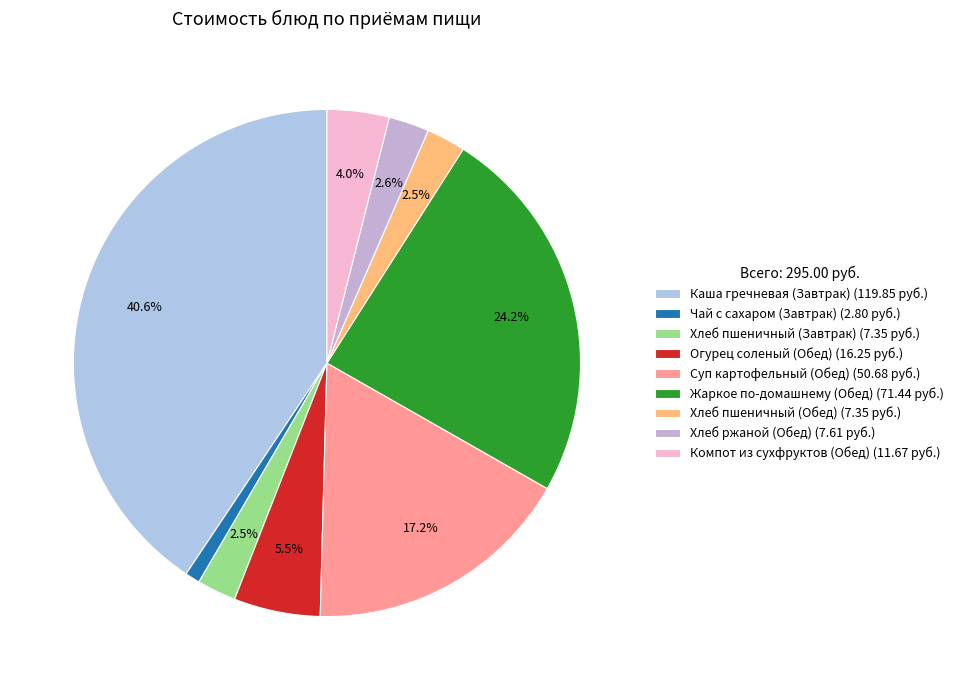

What is the ratio of the value at Компот из сухфруктов (Обед) to the value at Хлеб ржаной (Обед)?

1.5